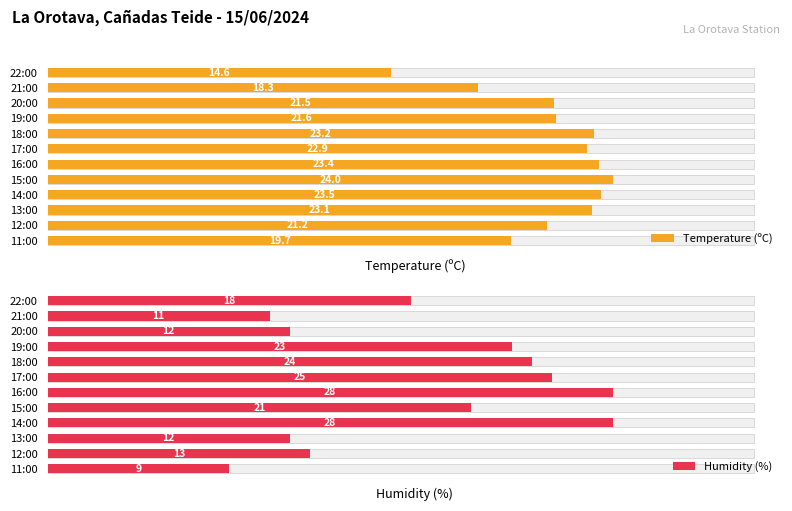

How many data points in Temperature (ºC) are above 22?

6